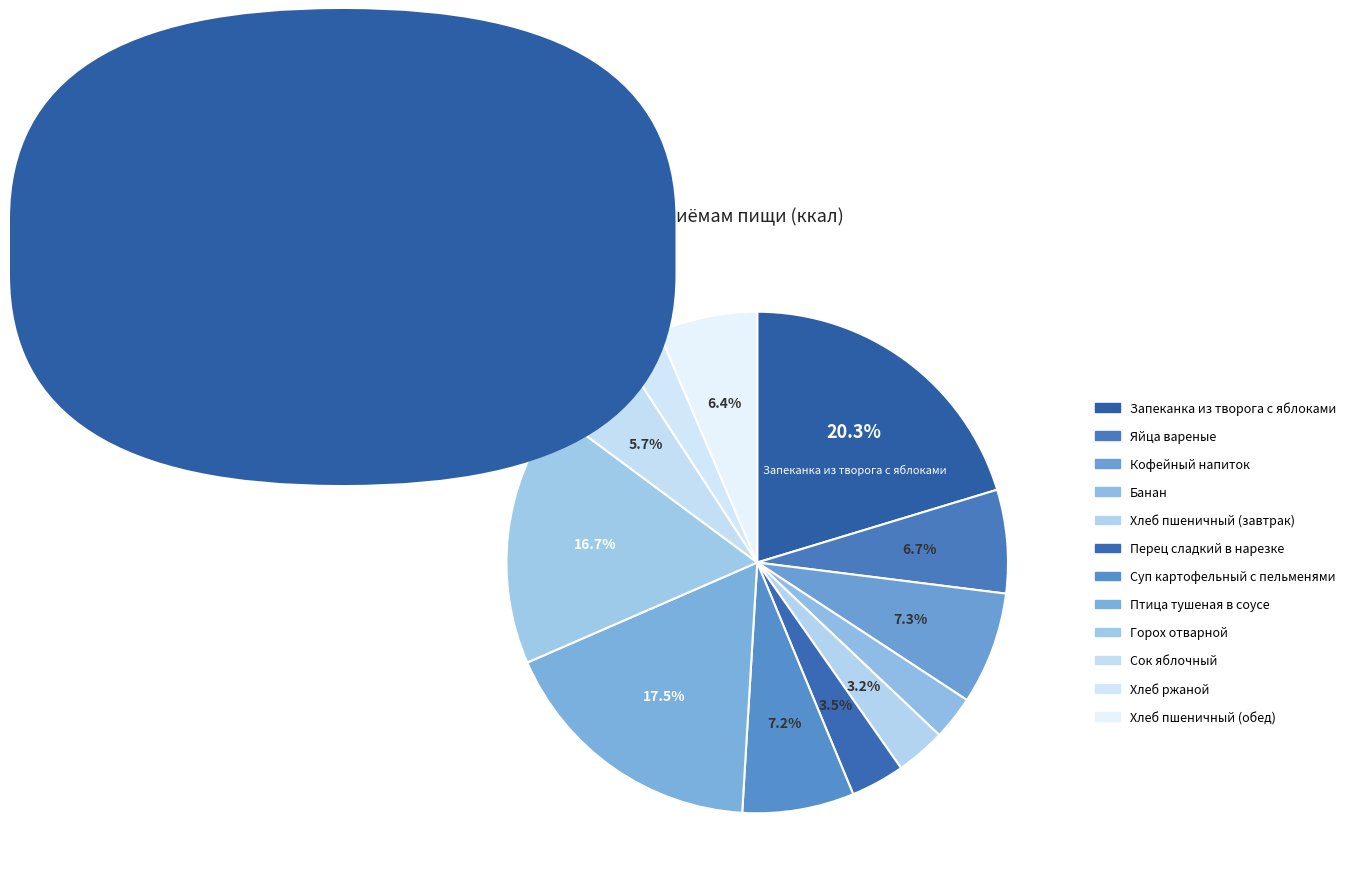

Rank the categories by value from lowest to highest.

Хлеб ржаной, Банан, Хлеб пшеничный (завтрак), Перец сладкий в нарезке, Сок яблочный, Хлеб пшеничный (обед), Яйца вареные, Суп картофельный с пельменями, Кофейный напиток, Горох отварной, Птица тушеная в соусе, Запеканка из творога с яблоками